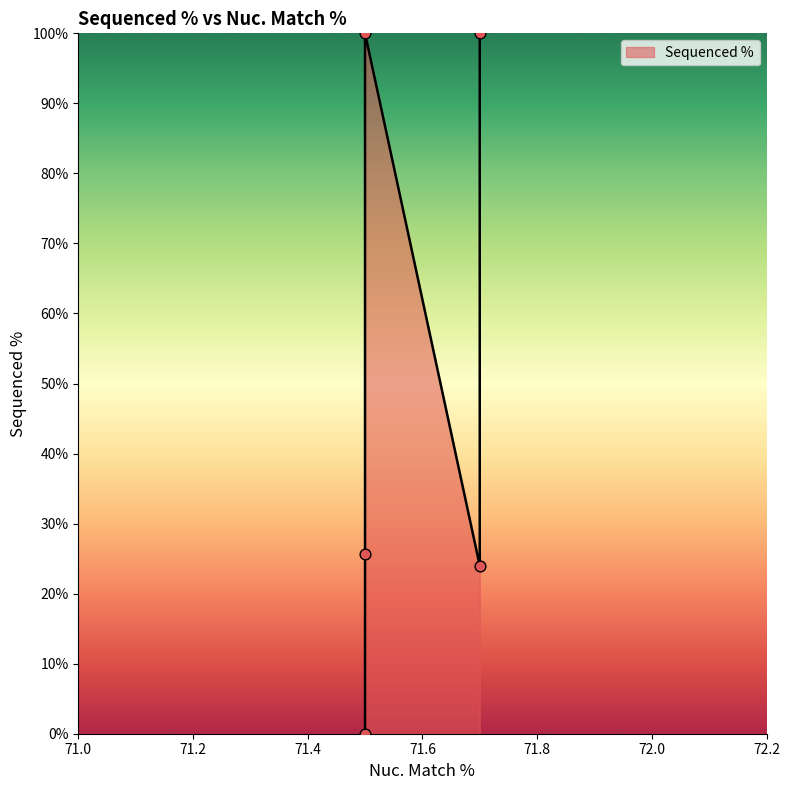

Which has a higher value, 71.5 or 71.5?

71.5